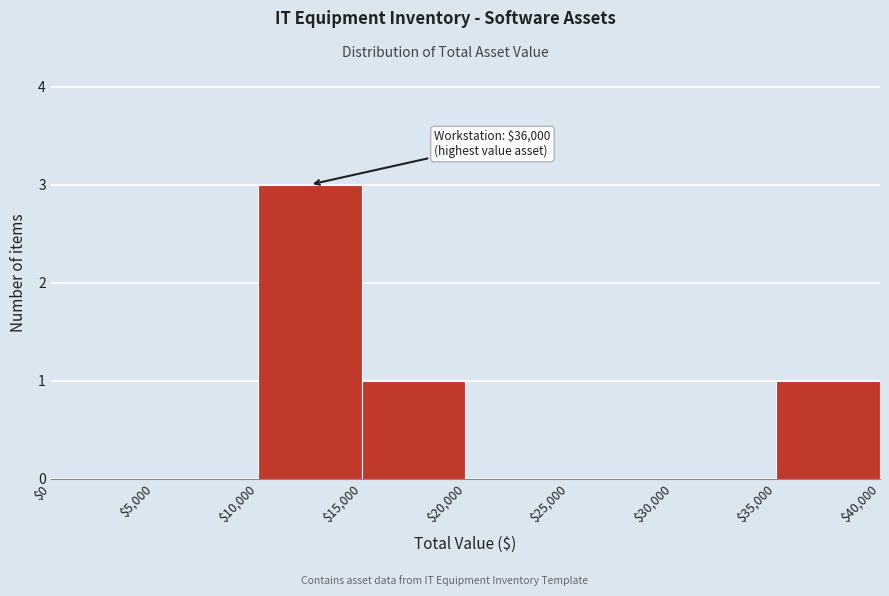

Which range on the x-axis has the tallest bar?

$10,000 to $15,000